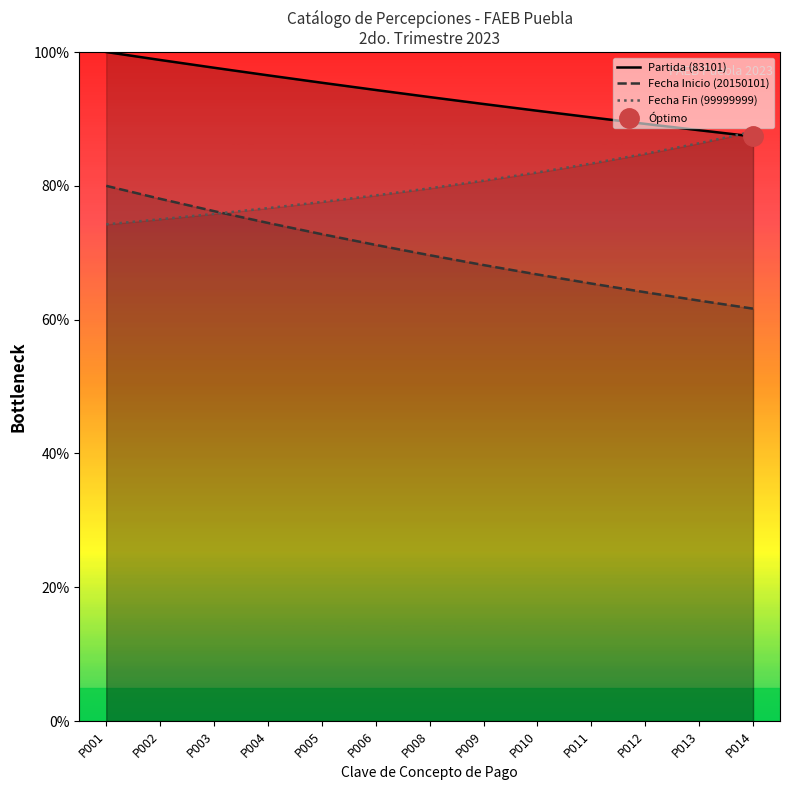

Rank the series by their average value, from lowest to highest.

Fecha Inicio (20150101), Fecha Fin (99999999), Partida (83101)